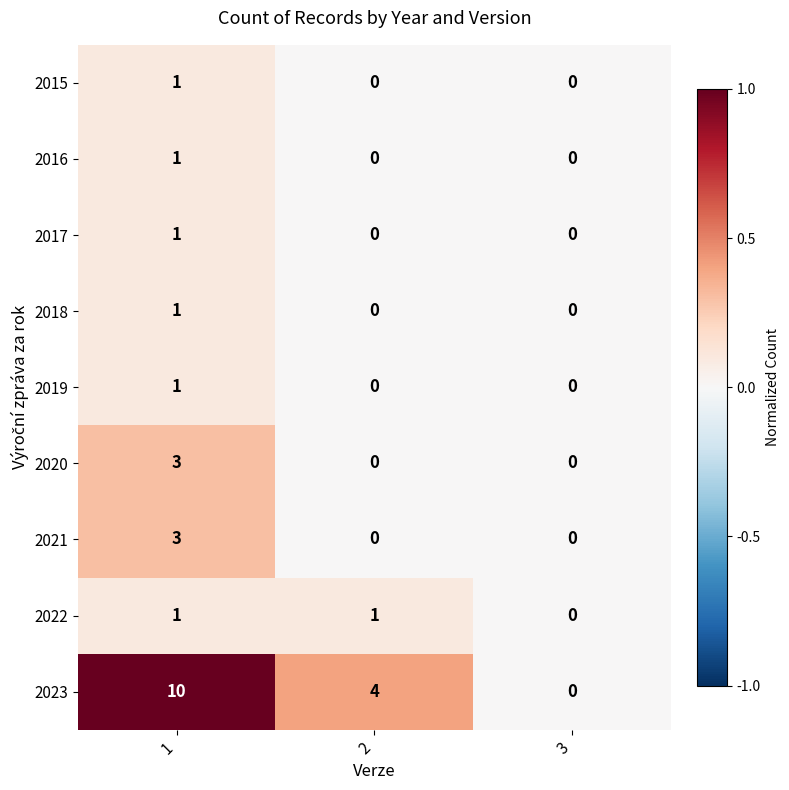

Which series has the largest total across all categories?

2023